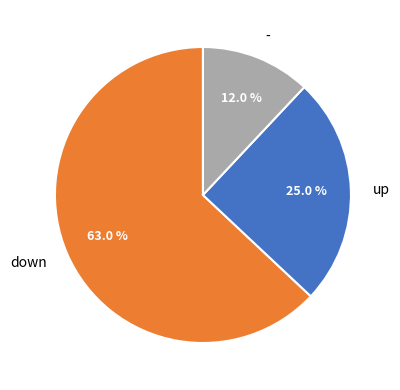

To the nearest percent, what portion does down represent?

63%